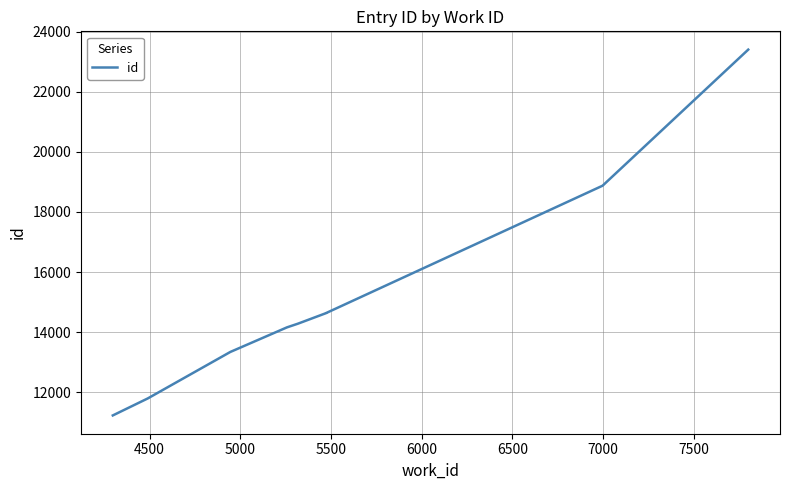

What is the label of the 2nd point from the left?

4500